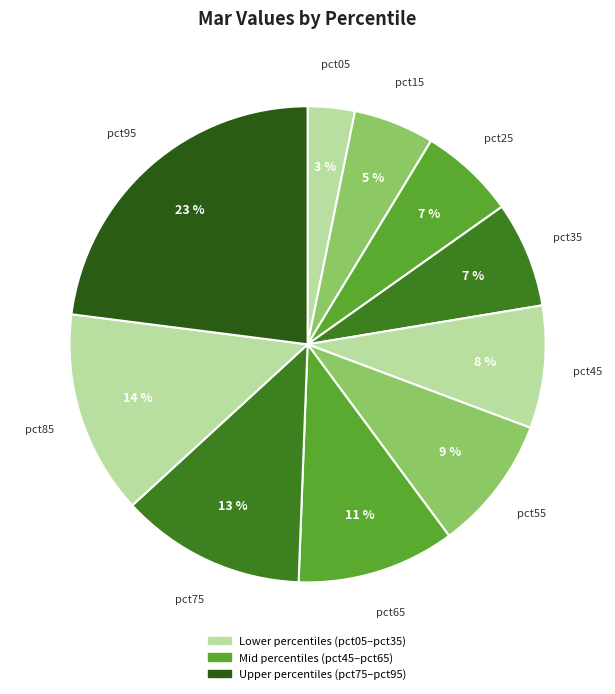

How many slices are in this pie chart?

10